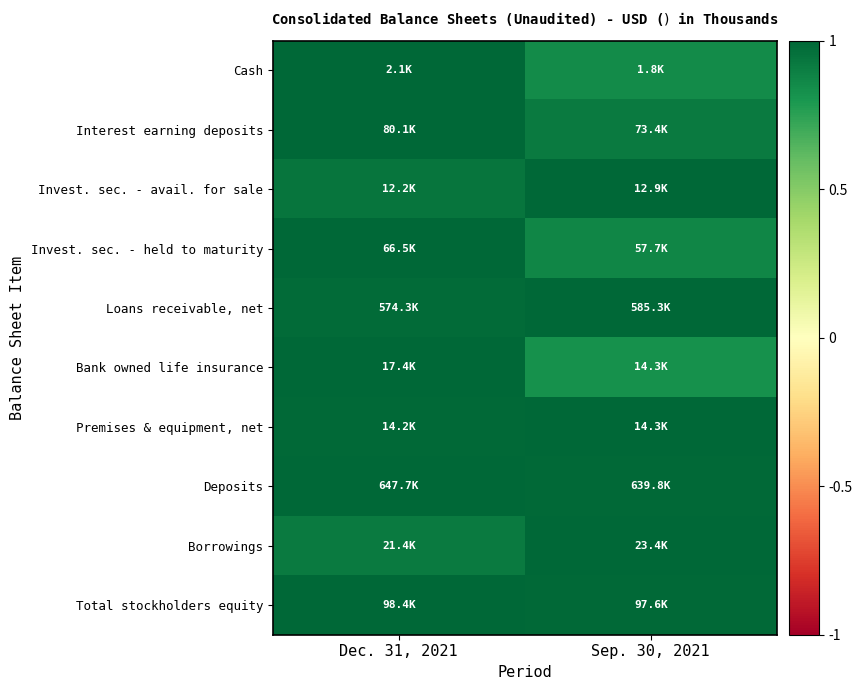

Reading right to left, list all the values displayed in this chart.

Cash: Sep. 30, 2021=0.8	Dec. 31, 2021=1.0
Interest earning deposits: Sep. 30, 2021=0.9	Dec. 31, 2021=1.0
Invest. sec. - avail. for sale: Sep. 30, 2021=1.0	Dec. 31, 2021=0.9
Invest. sec. - held to maturity: Sep. 30, 2021=0.9	Dec. 31, 2021=1.0
Loans receivable, net: Sep. 30, 2021=1.0	Dec. 31, 2021=1.0
Bank owned life insurance: Sep. 30, 2021=0.8	Dec. 31, 2021=1.0
Premises & equipment, net: Sep. 30, 2021=1.0	Dec. 31, 2021=1.0
Deposits: Sep. 30, 2021=1.0	Dec. 31, 2021=1.0
Borrowings: Sep. 30, 2021=1.0	Dec. 31, 2021=0.9
Total stockholders equity: Sep. 30, 2021=1.0	Dec. 31, 2021=1.0